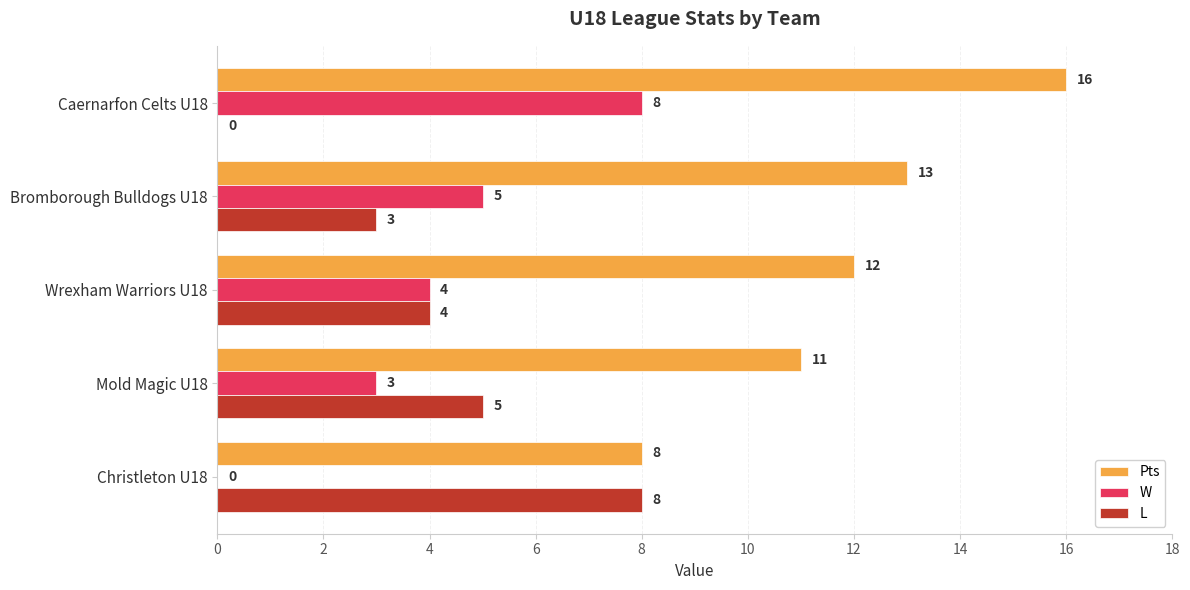

What are all the series names shown in the legend?

Pts, W, L